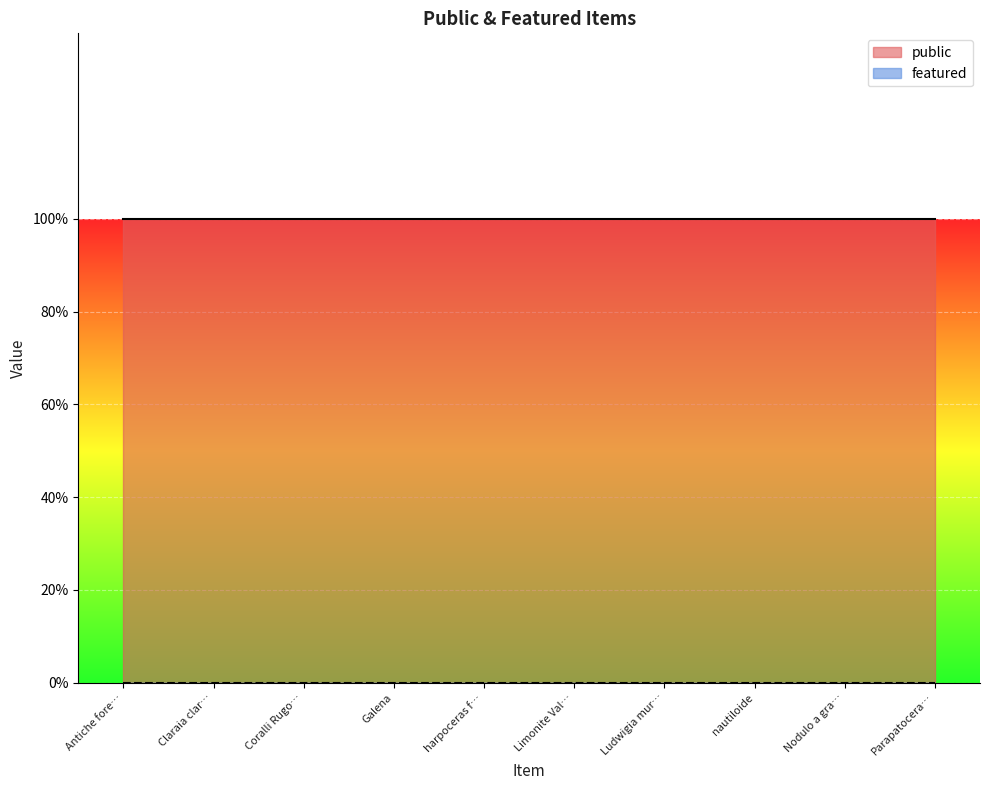

Reading right to left, list all the values displayed in this chart.

public: 1	1	1	1	1	1	1	1	1	1
featured: 0	0	0	0	0	0	0	0	0	0